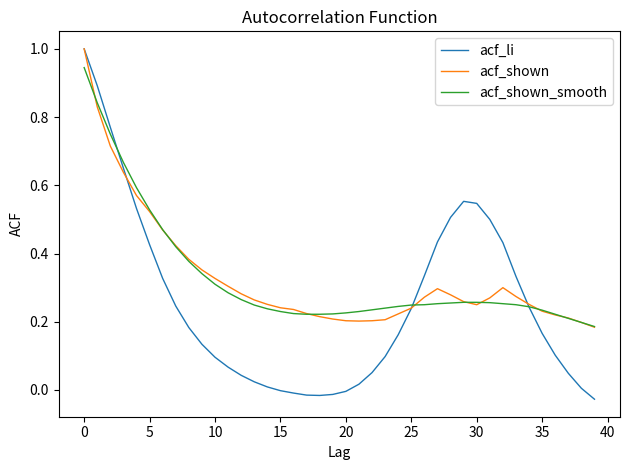

What is the greatest value displayed?

1.0